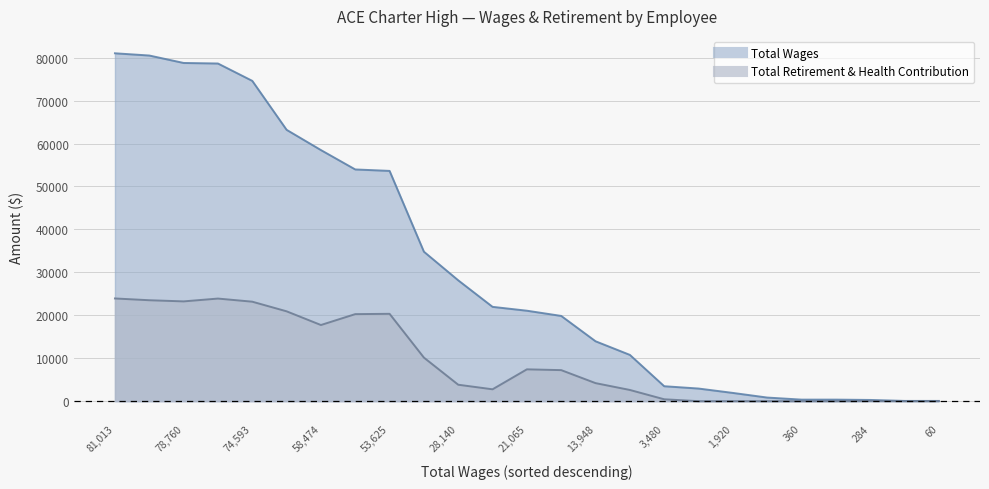

Where is Total Retirement & Health Contribution nearest to the value 11959?

34809